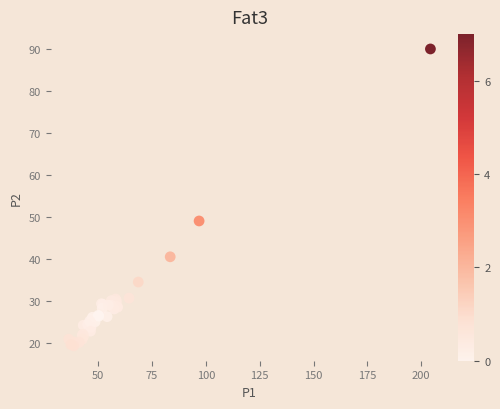

What Y value in the scatter plot is closest to 54?

49.1